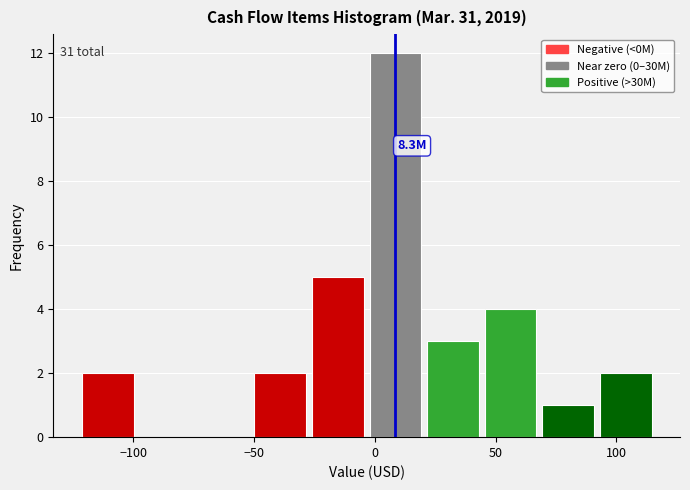

Over which range of the x-axis is the bar tallest?

0 to 20